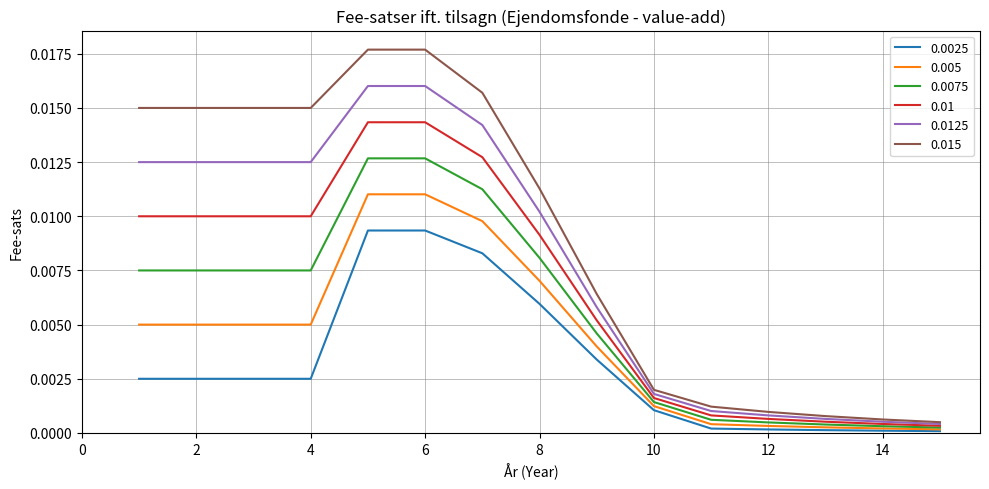

Which series has the largest total across all categories?

0.015